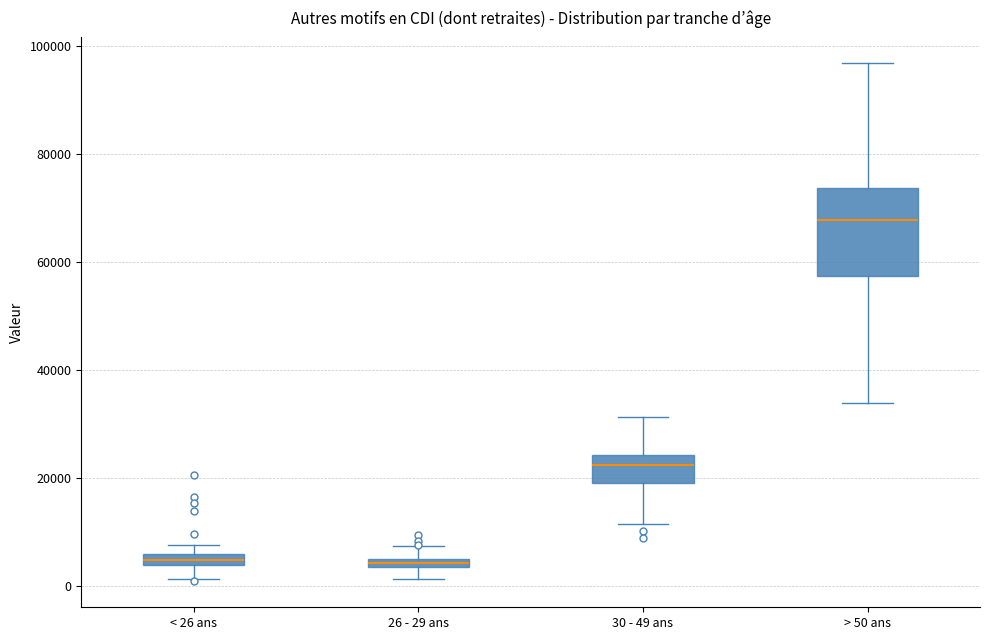

Where does the lower whisker of the box for < 26 ans end on the y-axis? The values are not printed on the chart, so give them approximately, as read against the axis.

2000